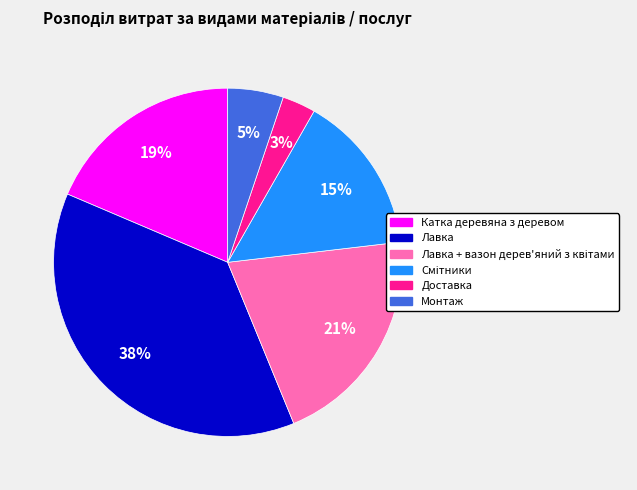

Is there any slice that represents more than half of the pie?

No